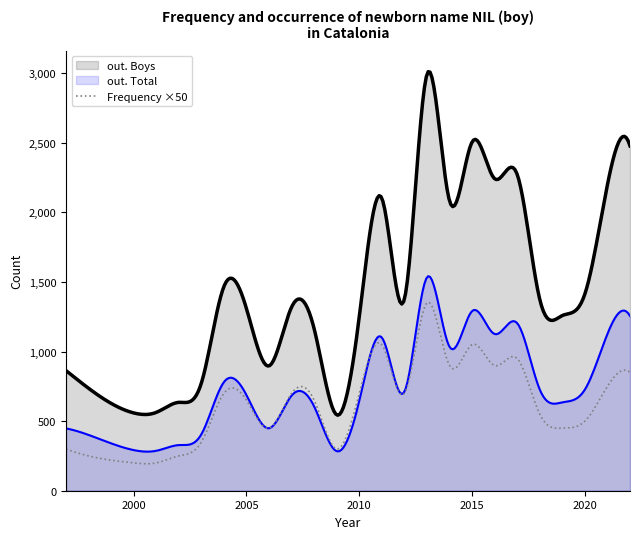

True or false: out. Total and out. Boys cross at least once.

False